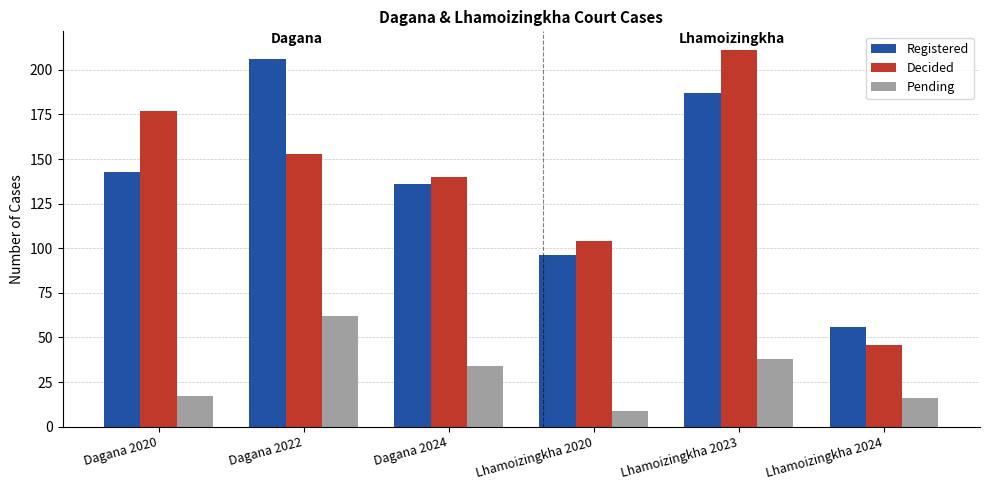

Which series has the widest spread of values?

Decided